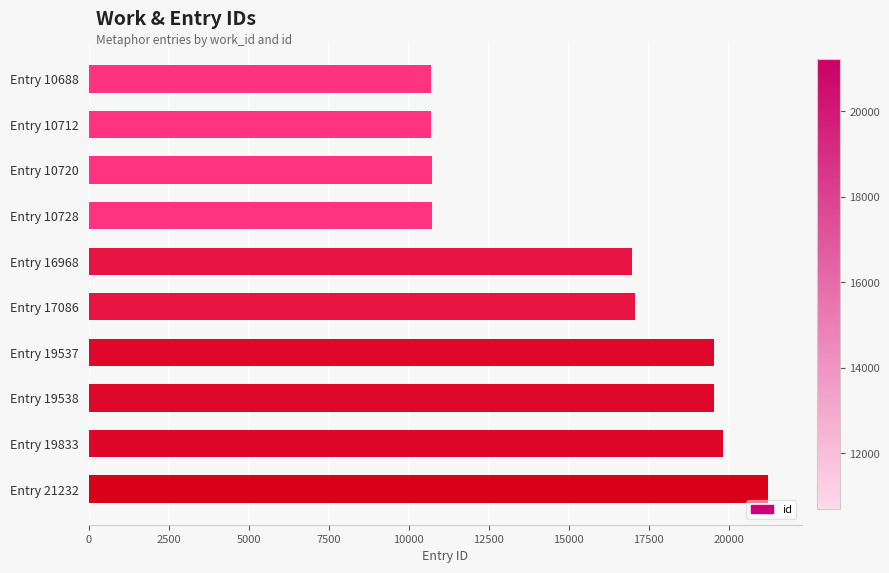

What is the difference between the maximum and second lowest values?

10520